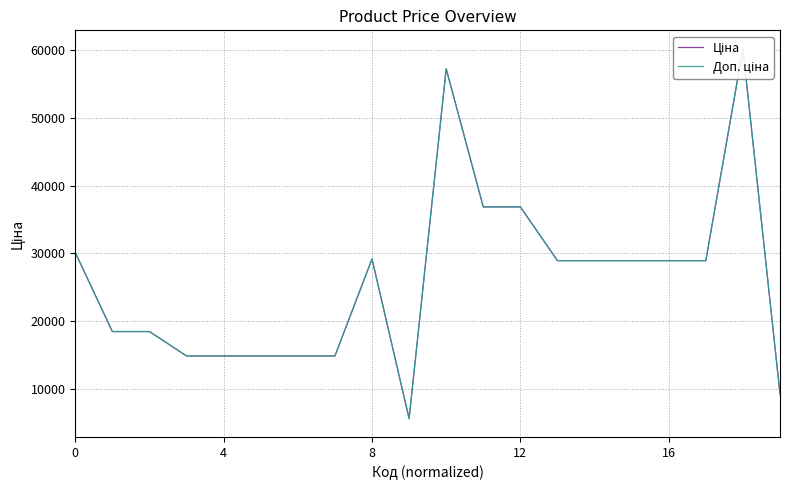

What is the difference between the maximum and minimum values in the Ціна series?

54645.2